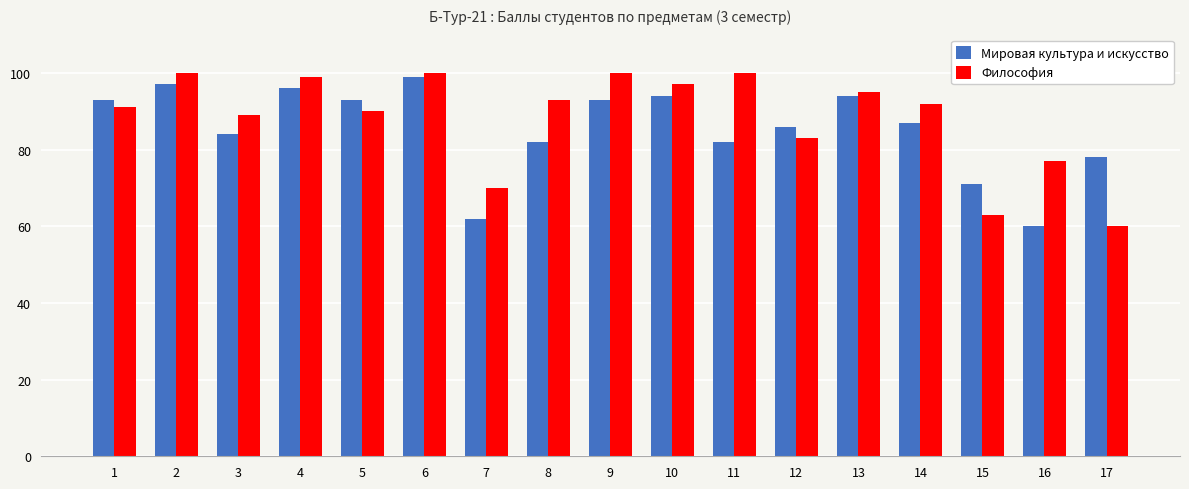

List the series in order of their peak value, highest first.

Философия, Мировая культура и искусство